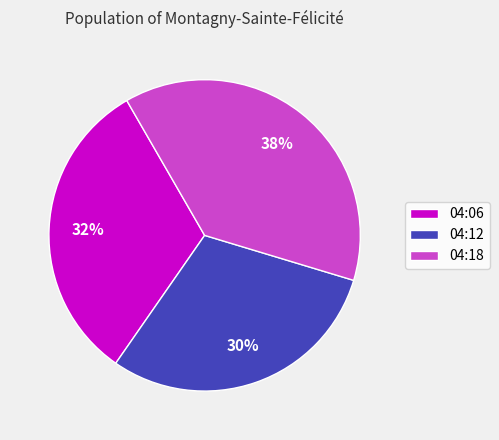

Between 04:18 and 04:06, which is larger?

04:18